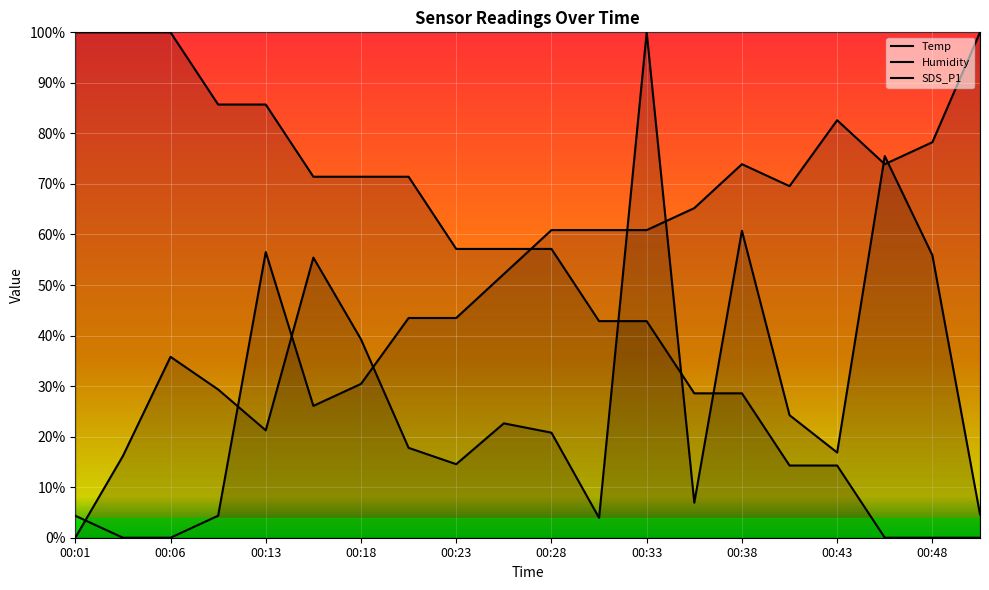

The value of SDS_P1 at 00:06 is 8.4. True or false?

False